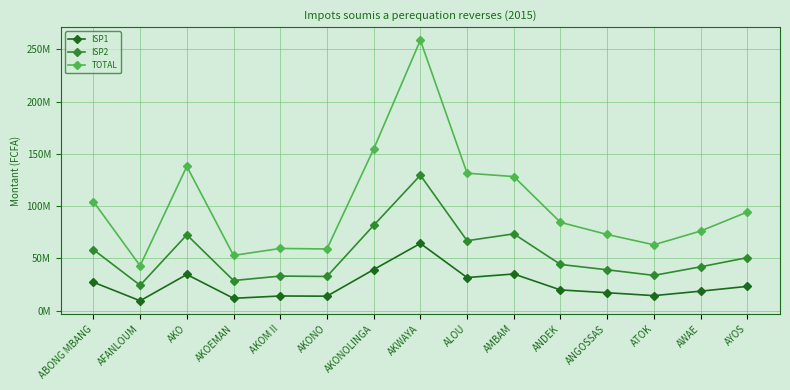

What is the label of the 6th point from the left?

AKONO